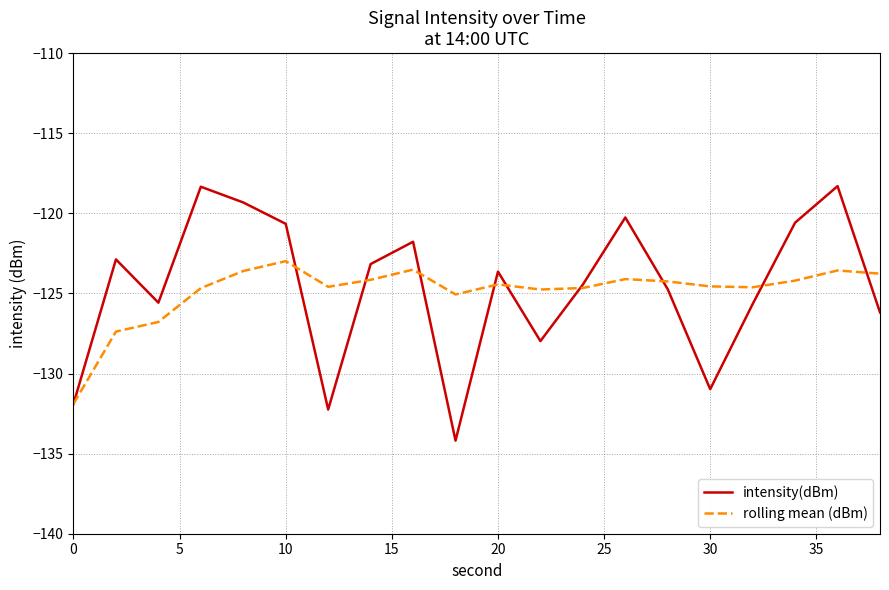

Which series has the widest spread of values?

intensity(dBm)